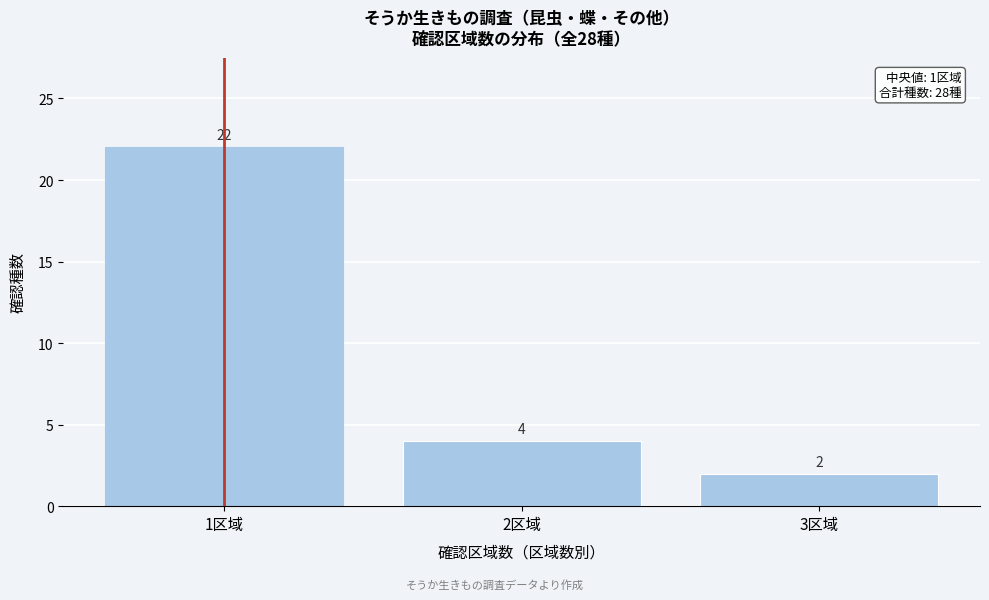

Reading left to right, what are all the values shown in this chart?

22	4	2